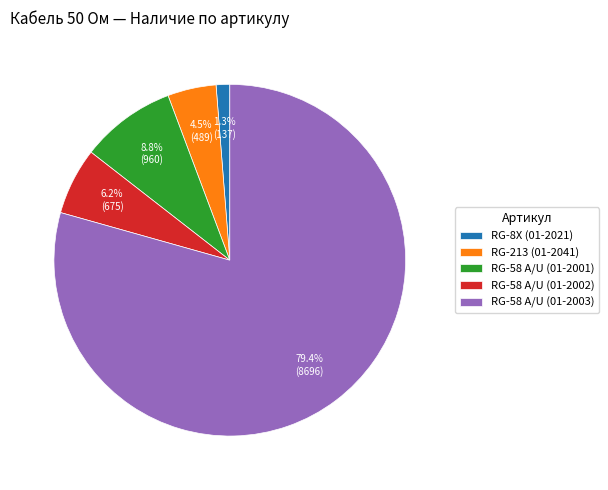

Between RG-58 A/U (01-2002) and RG-58 A/U (01-2001), which is larger?

RG-58 A/U (01-2001)